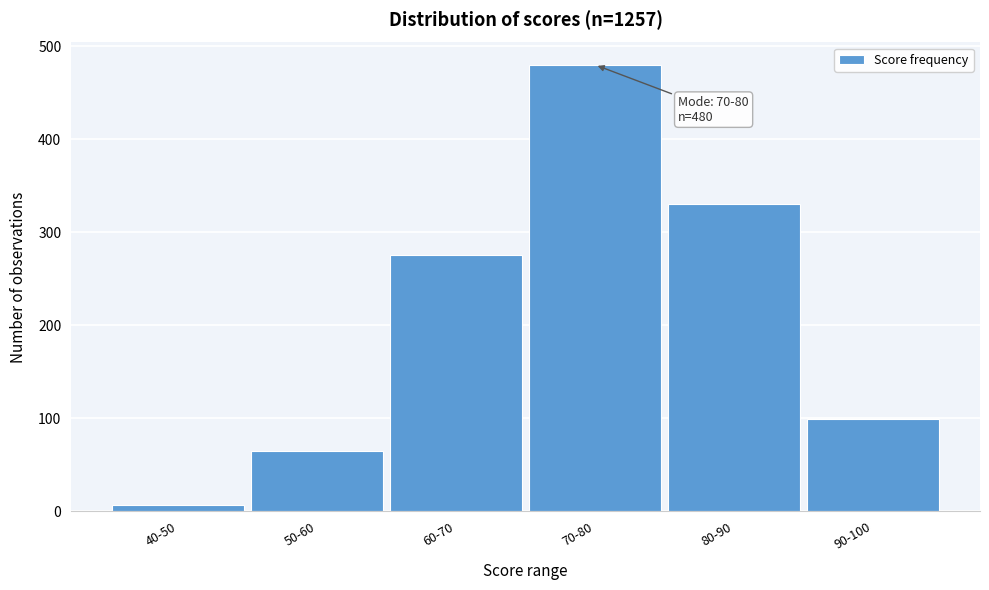

Reading right to left, extract all data points from this chart.

99	330	480	276	65	7